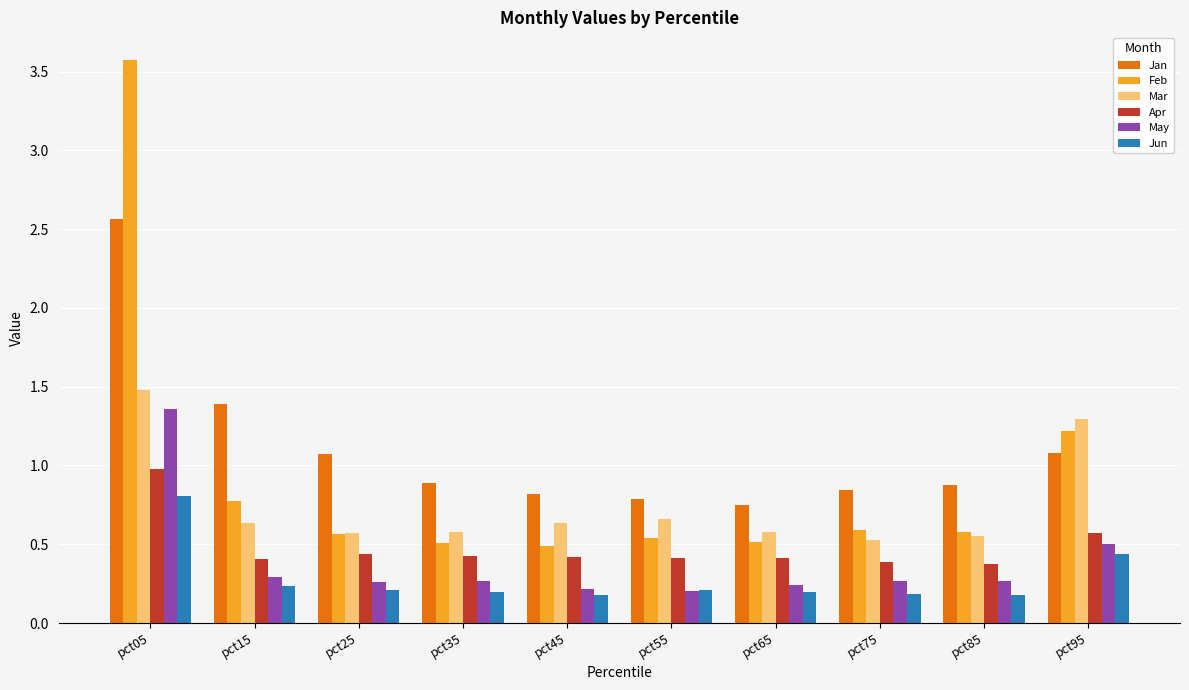

The Apr series shows 0.4 at pct25. True or false?

True